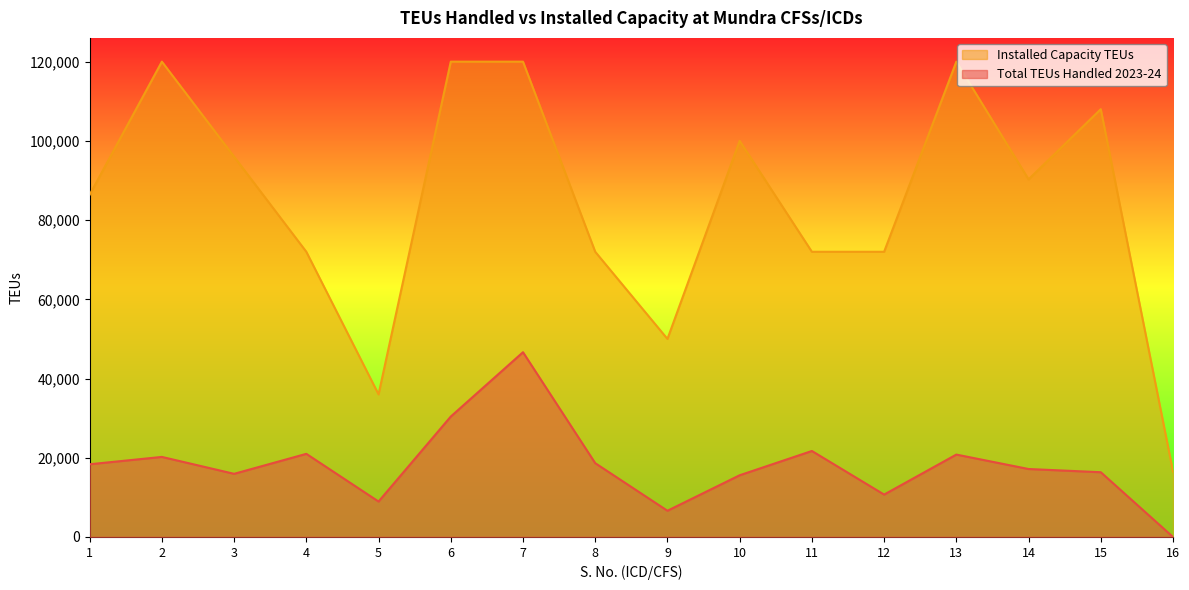

What is the average value of the Installed Capacity TEUs series?

84450